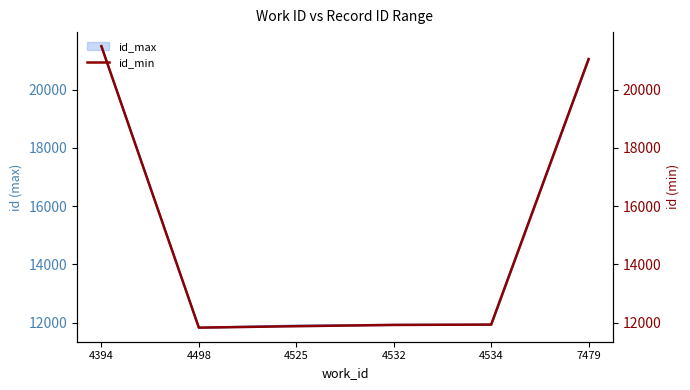

At which category does the chart reach its minimum across all series?

4498